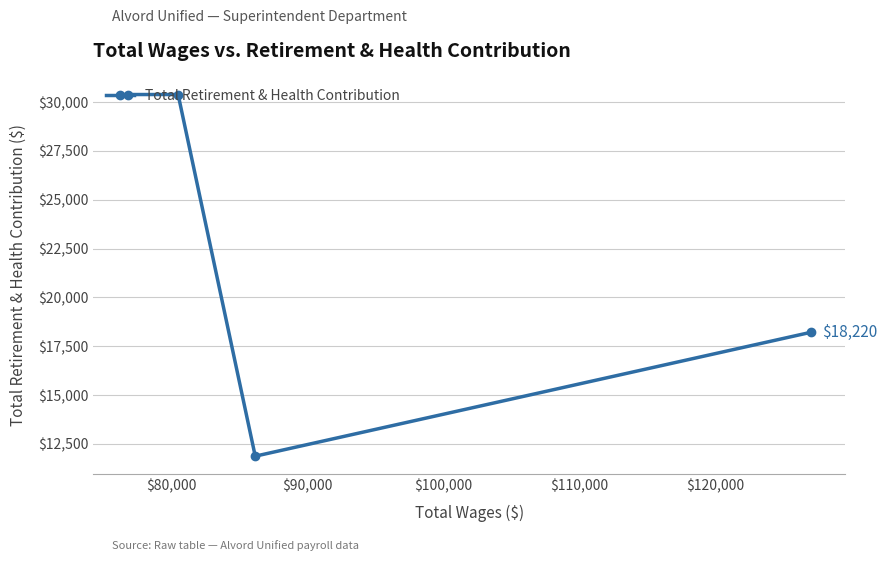

How many points are lower than both their immediate neighbors (excluding endpoints)?

1